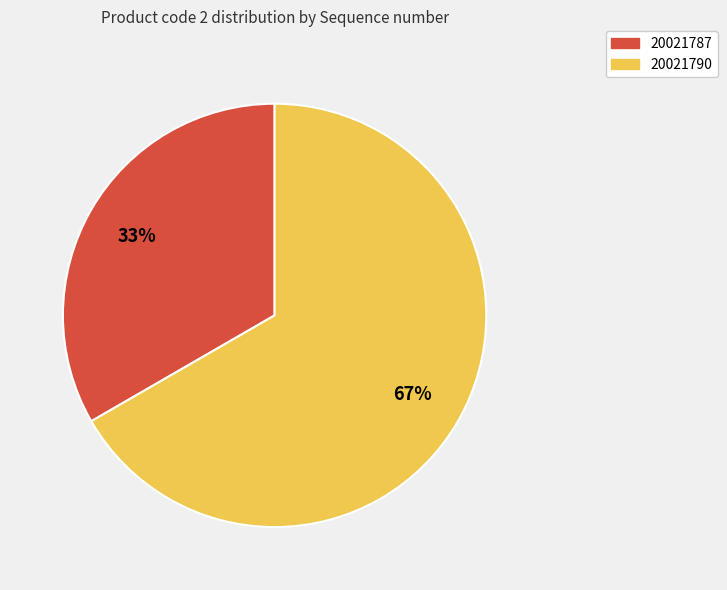

Is it true that 20021787 is 24% of the pie?

False